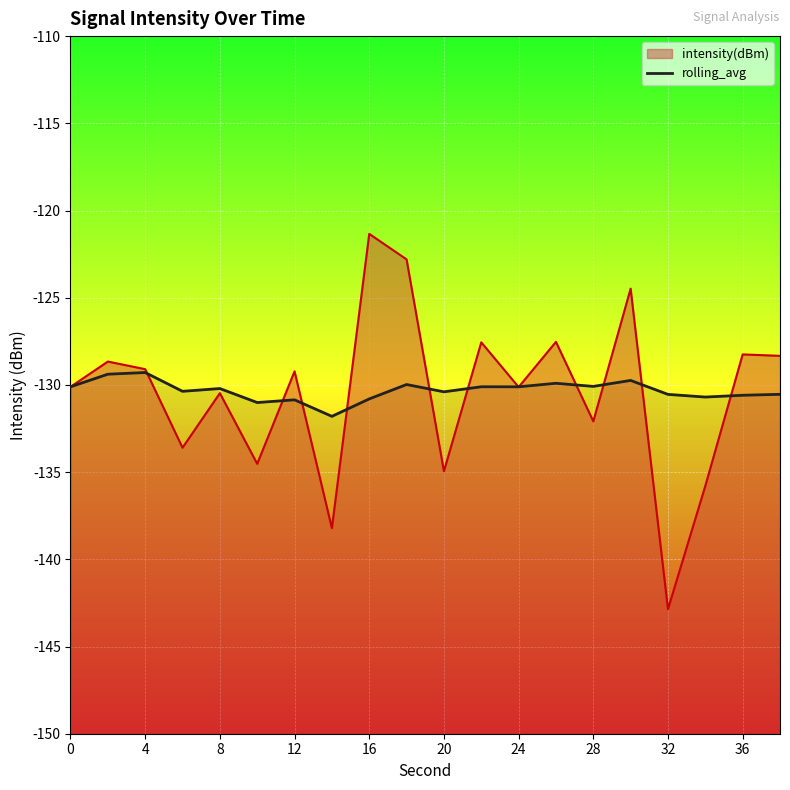

True or false: the data shows -45.6 at 0.

False